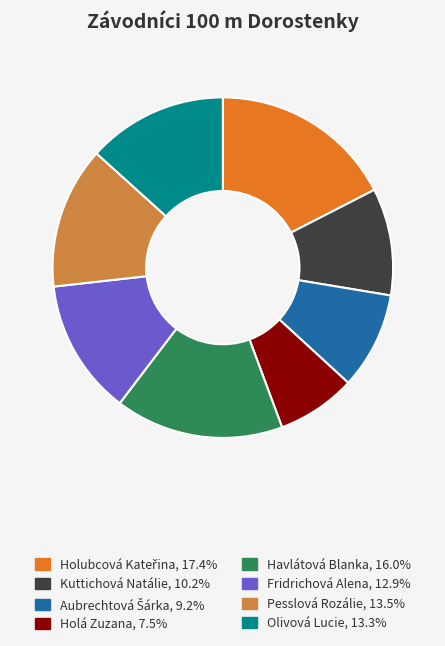

How many slices are in this pie chart?

8